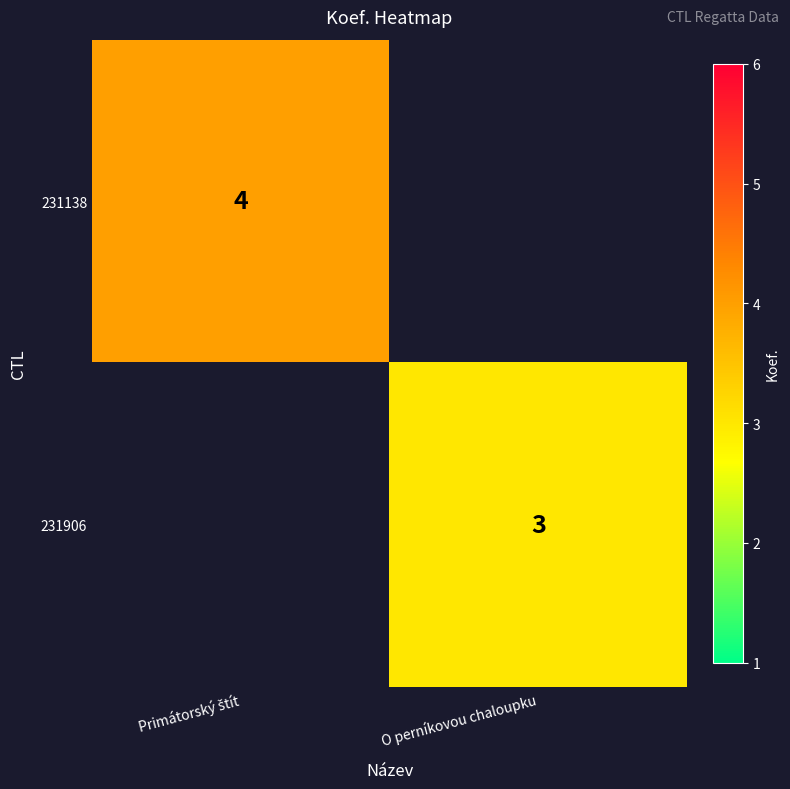

The 231906 series shows 3 at O perníkovou chaloupku. True or false?

True